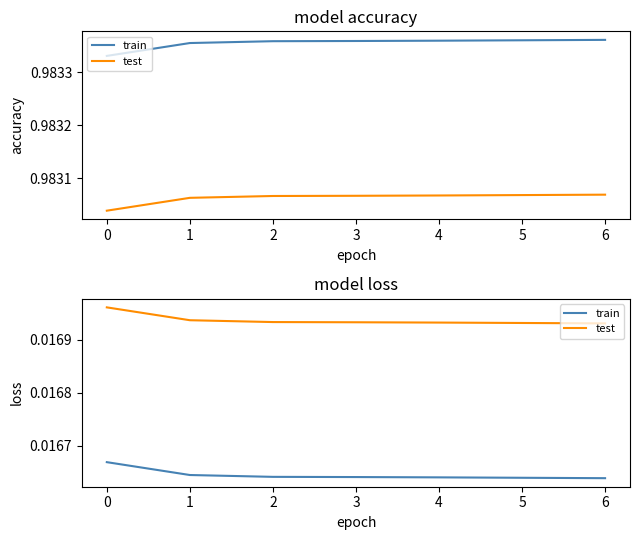

At 5, list the series in order from largest to smallest.

test, train